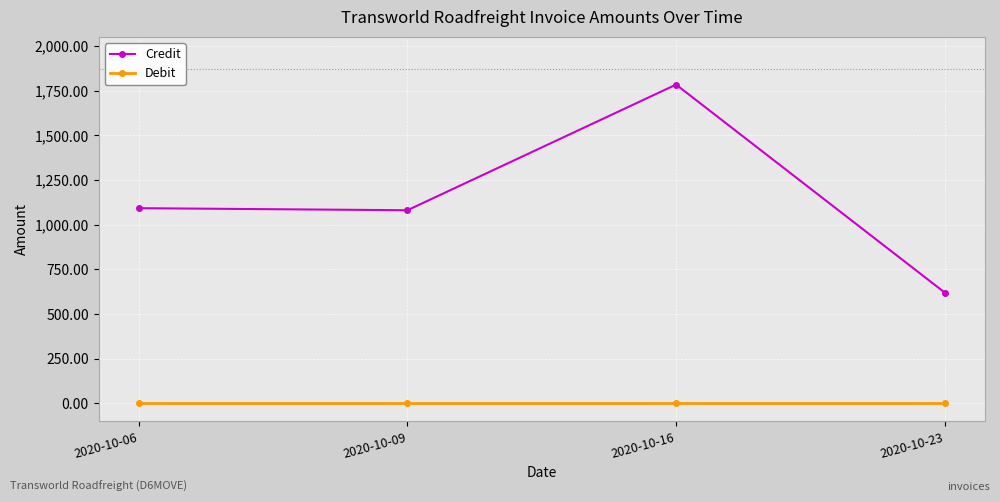

Which category has the highest value across all series?

2020-10-16